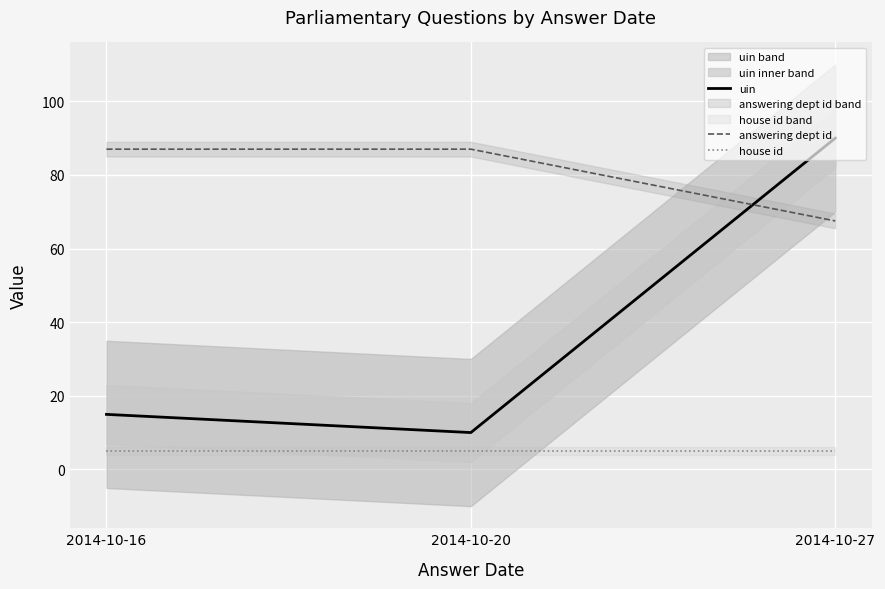

Is it true that answering dept id equals 87.0 at 2014-10-16?

True